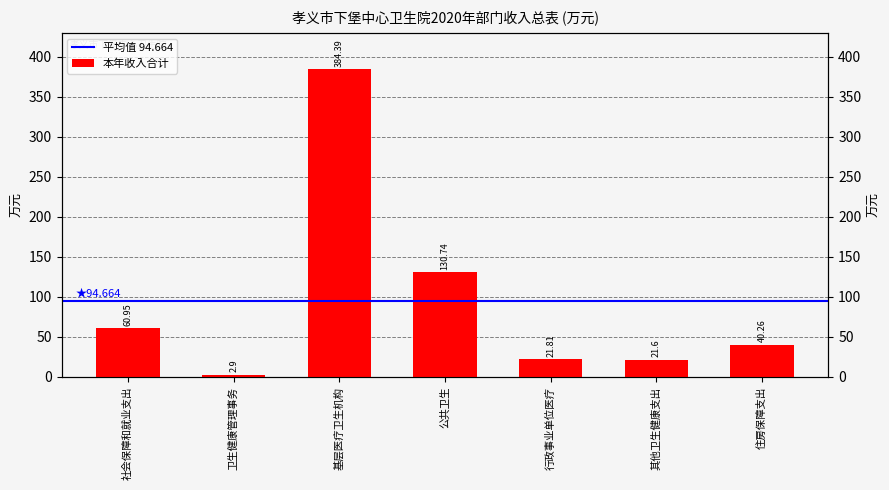

Is it true that the value at 社会保障和就业支出 is 61.0?

True